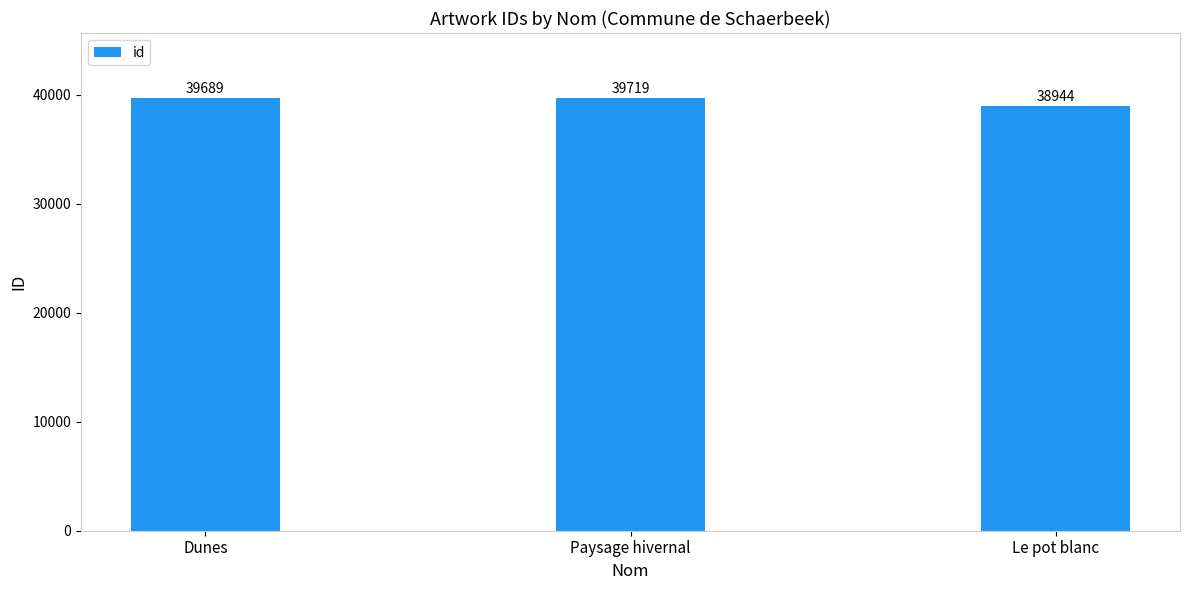

At which label is the value closest to 39331?

Dunes